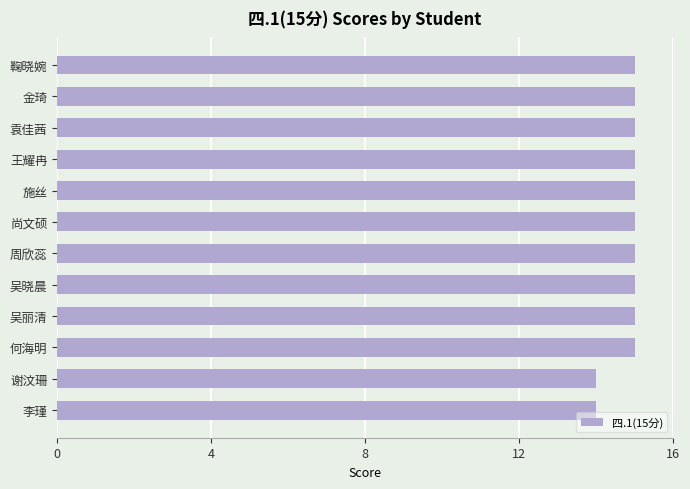

What is the ratio of the value at 何海明 to the value at 吴晓晨?

1.0